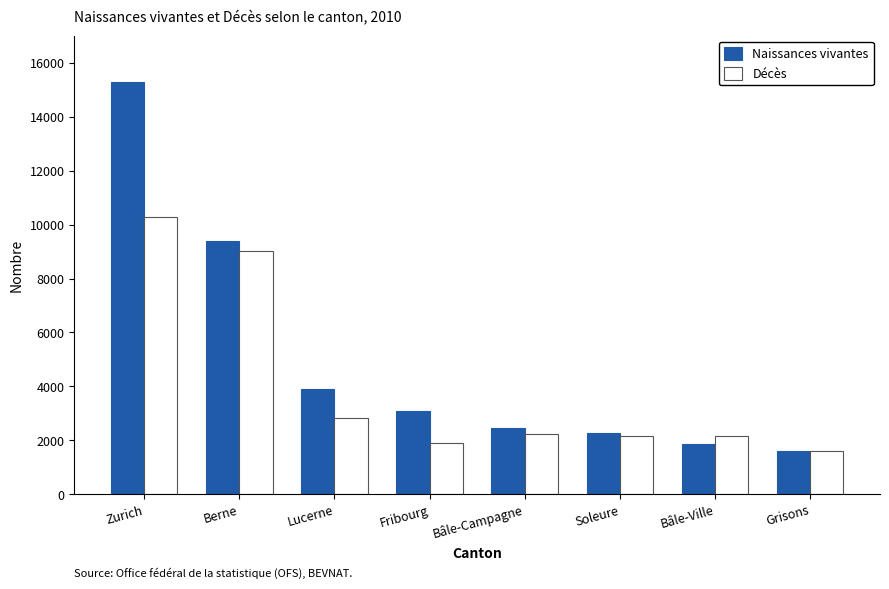

Does the chart contain any negative values?

No